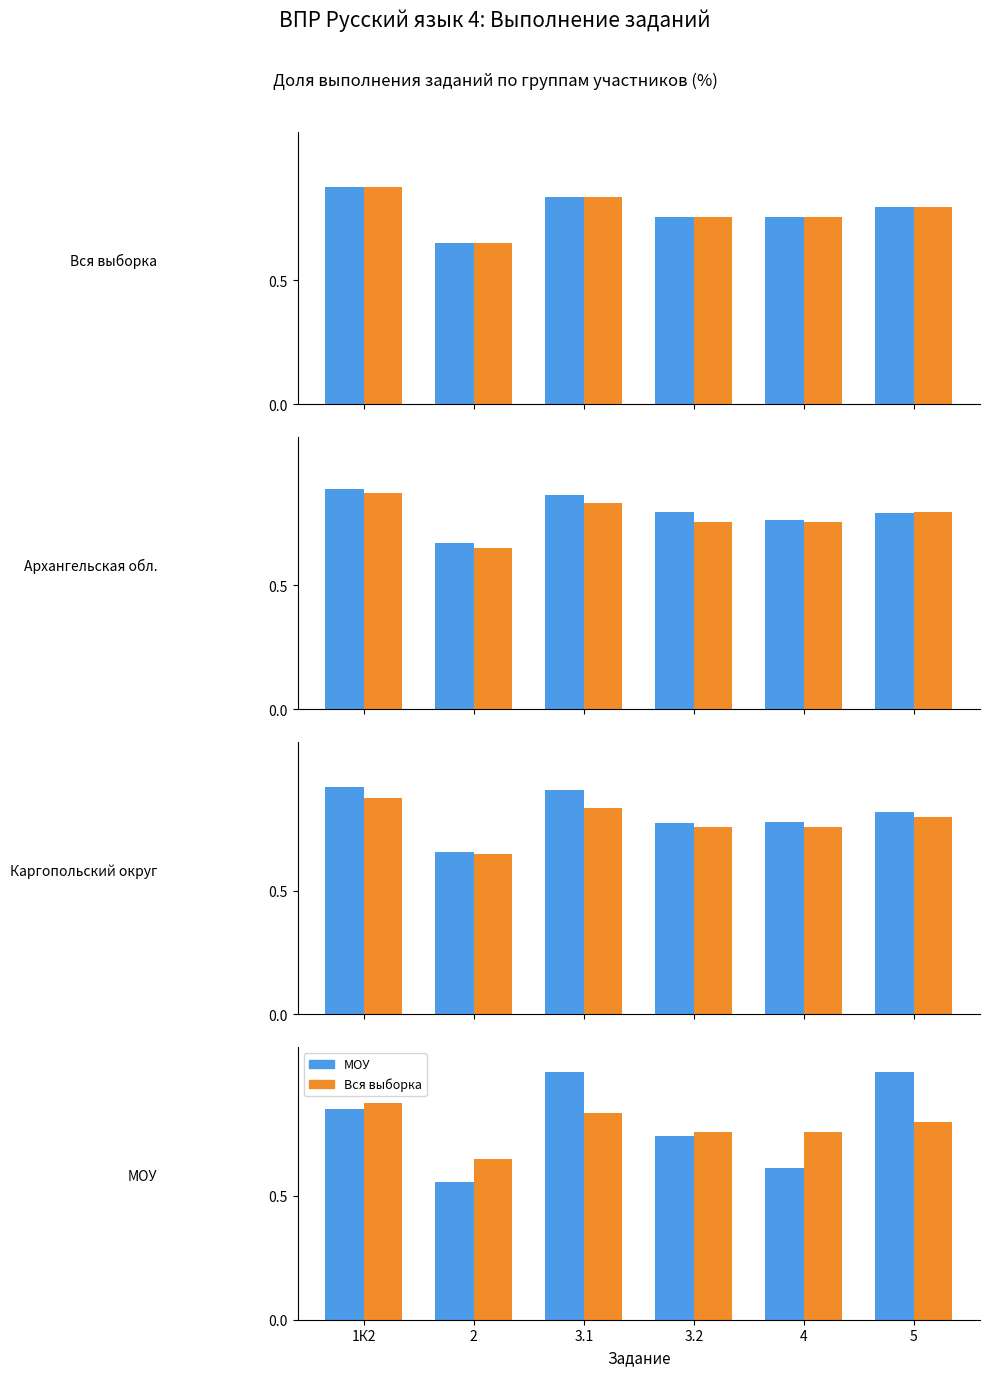

What is the label of the 5th bar from the right?

2